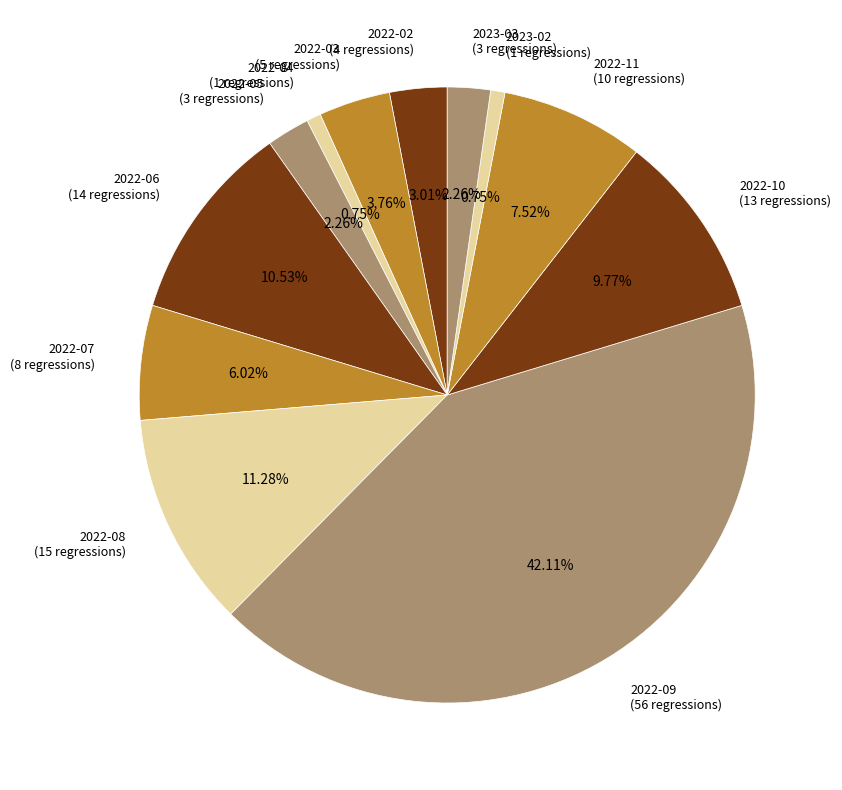

Which slice is the largest?

2022-09